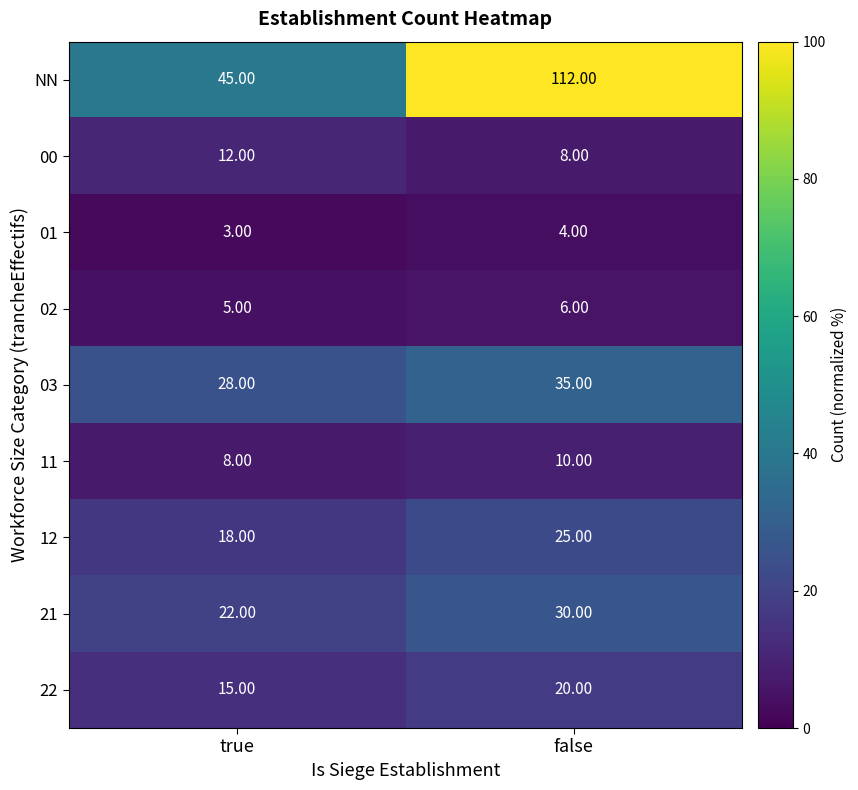

What is the difference between the 03 values at true and false?

7